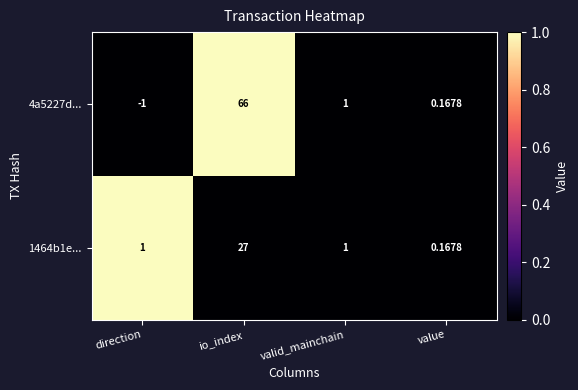

List the labels in order of 4a5227d... value, smallest first.

direction, value, valid_mainchain, io_index